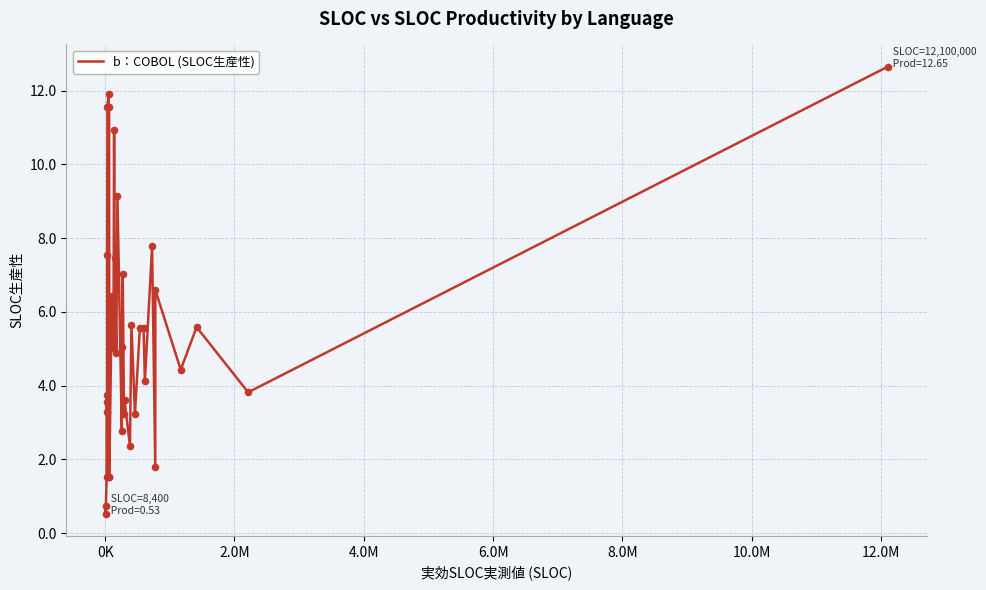

What is the greatest value displayed?

12.7